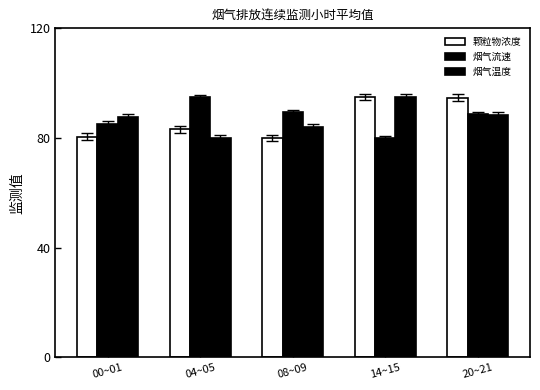

What value does the 颗粒物浓度 series have at 08~09?

80.0